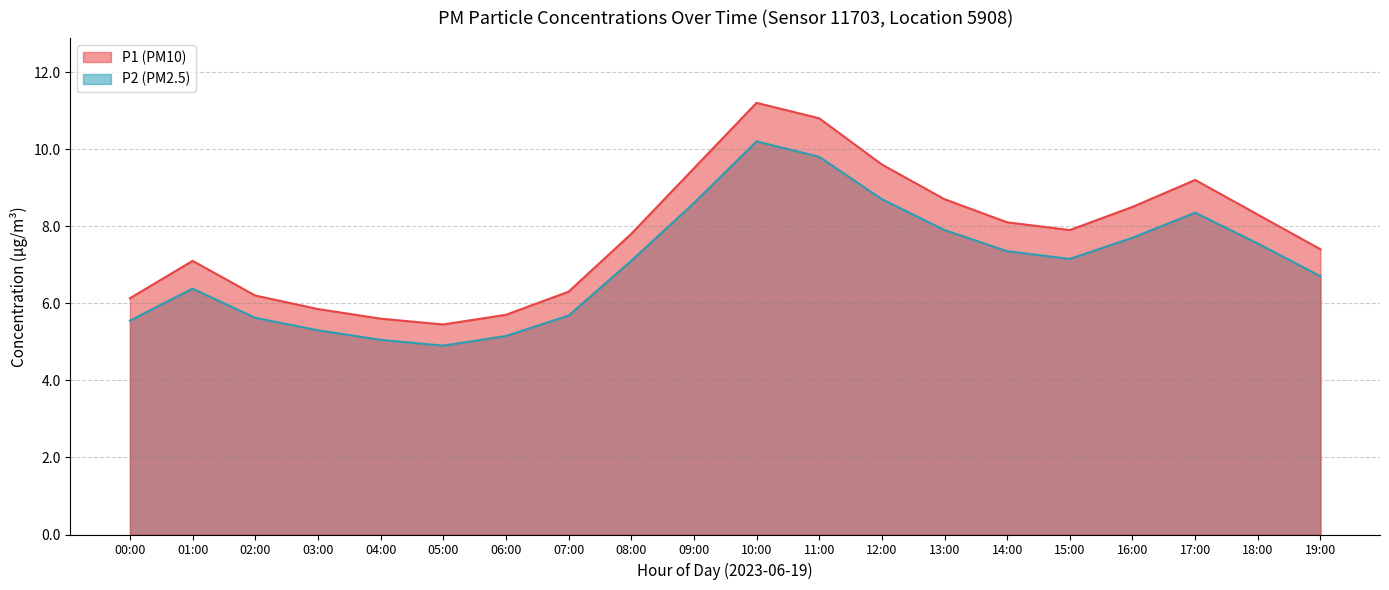

What is the difference between the second highest and second lowest values in the P1 series?

5.2